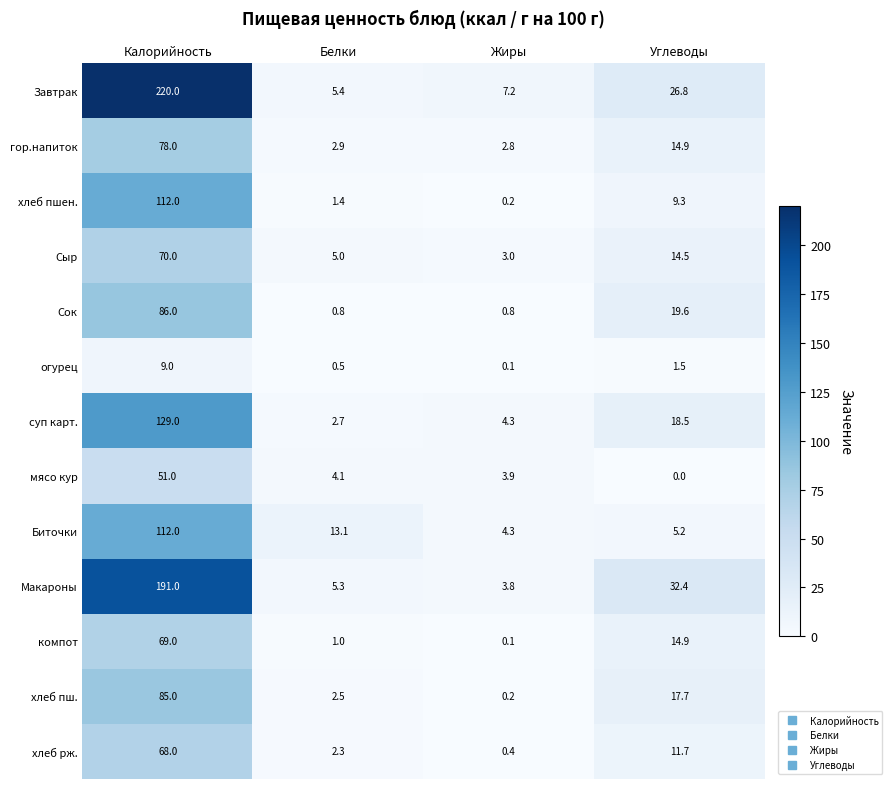

True or false: суп карт. has a value of 4.3 at Жиры.

True